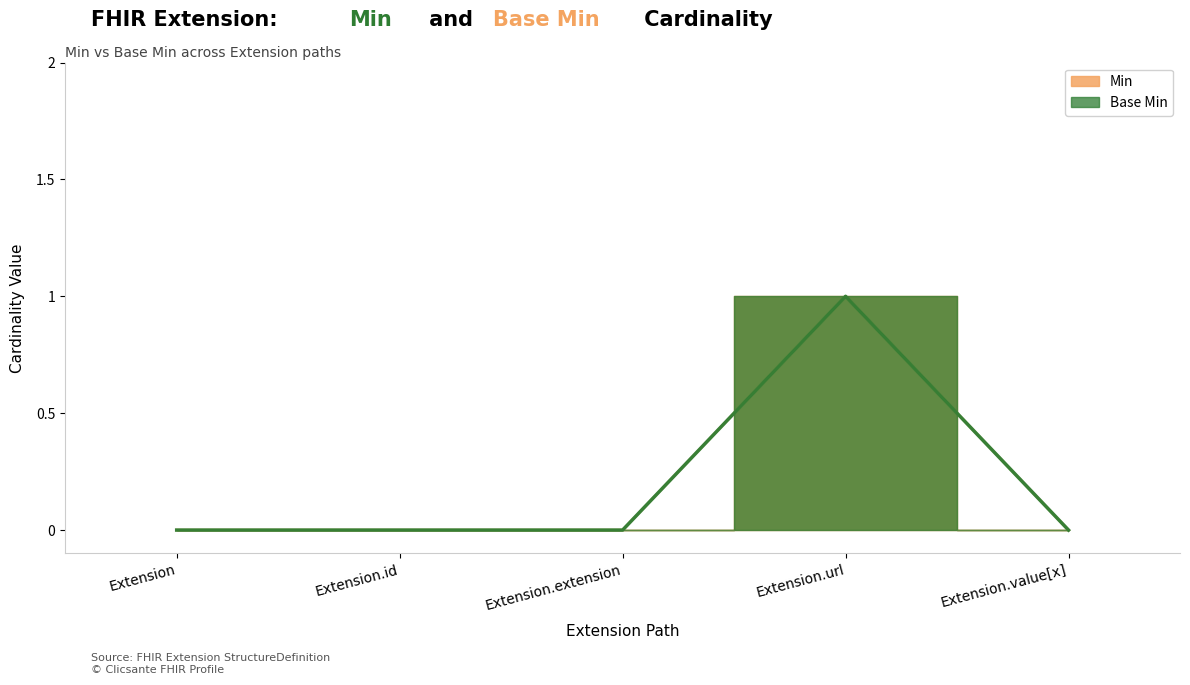

Rank the series by their maximum value, from lowest to highest.

Min, Base Min